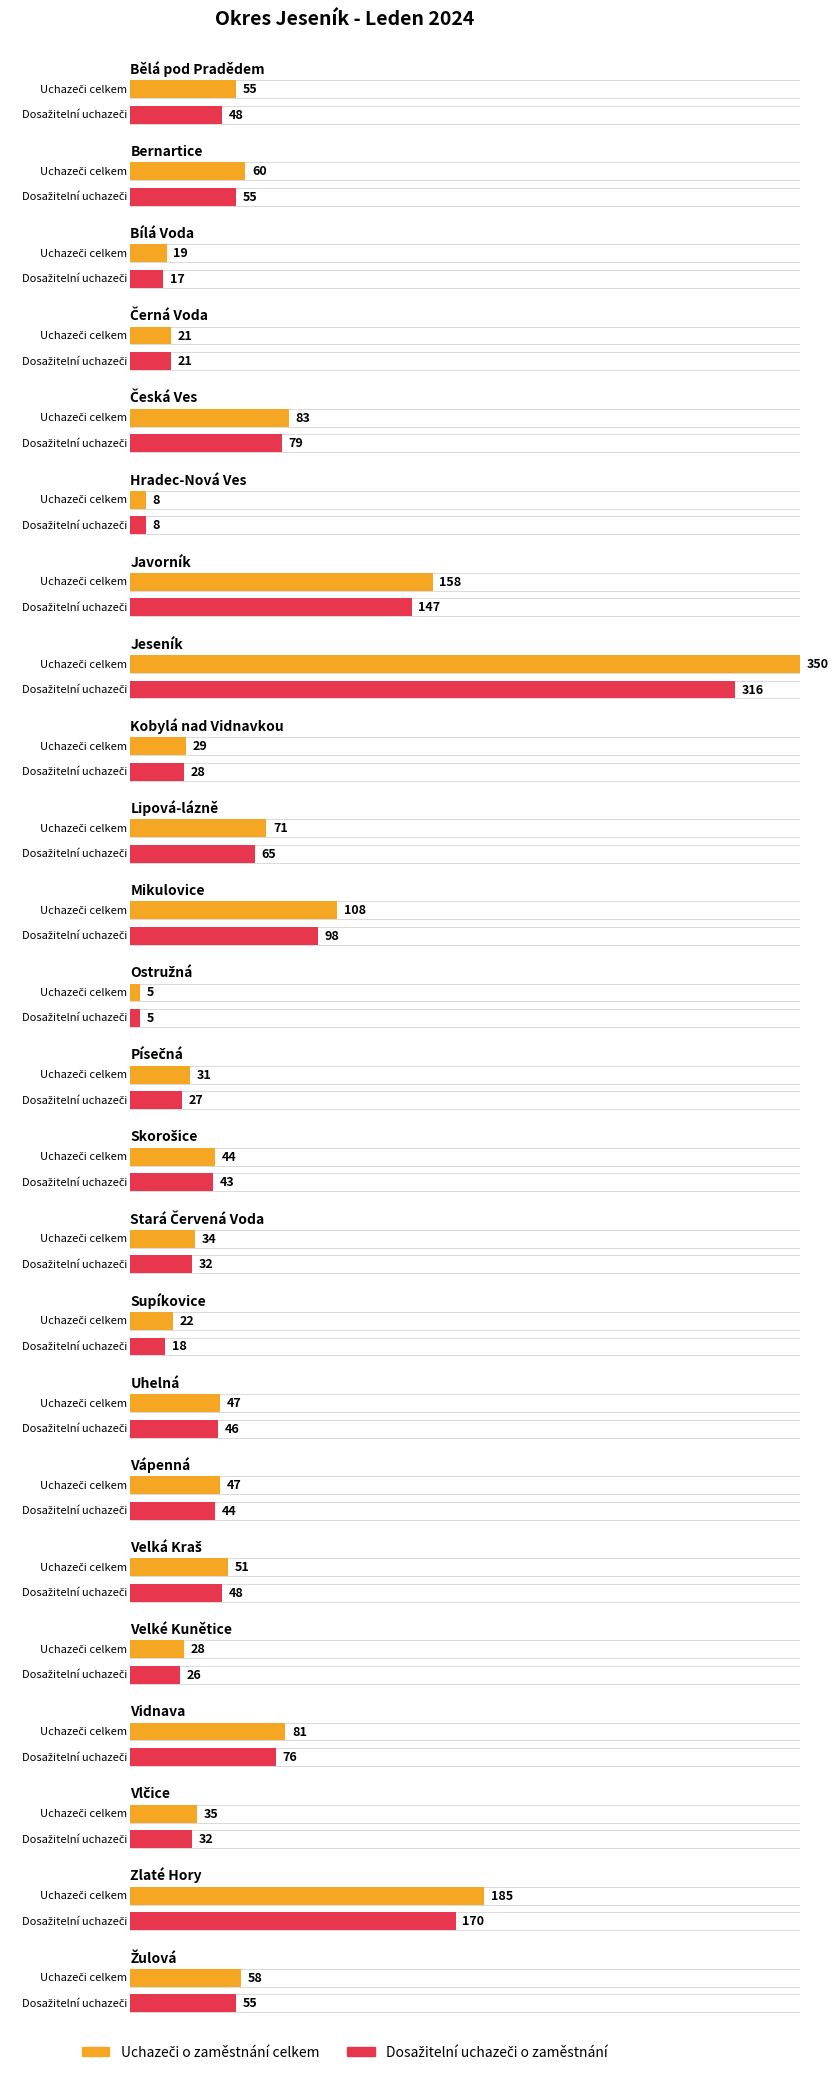

What is the value of the Dosažitelní uchazeči o zaměstnání bar at the 11th from the left?

98.0